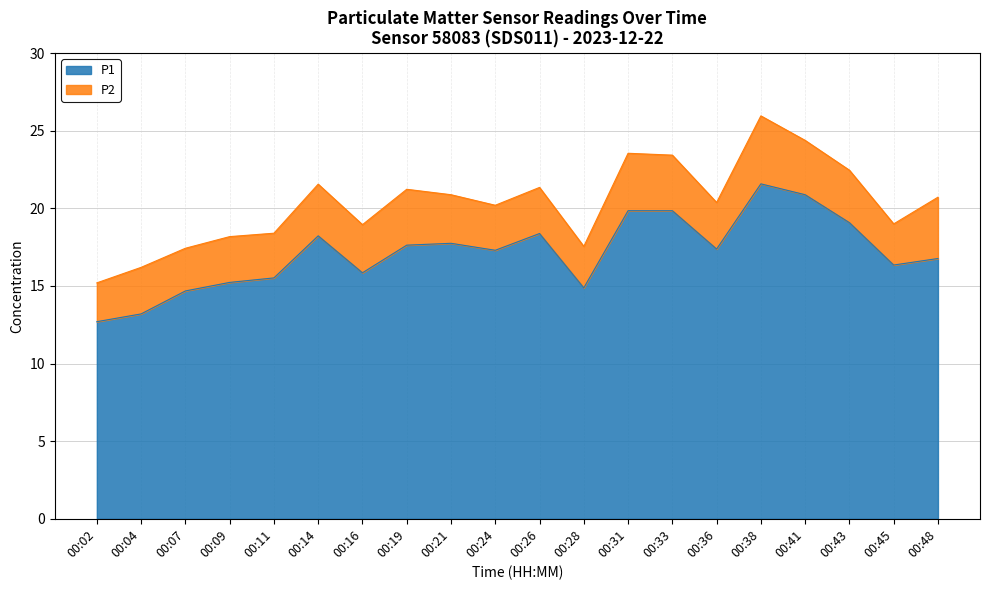

What is the sum of the values at 00:04 and 00:11?

28.7